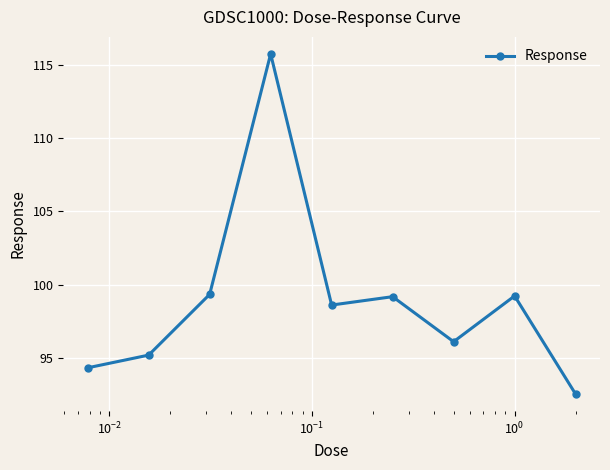

True or false: there are more than 2 points higher than both neighbors.

True